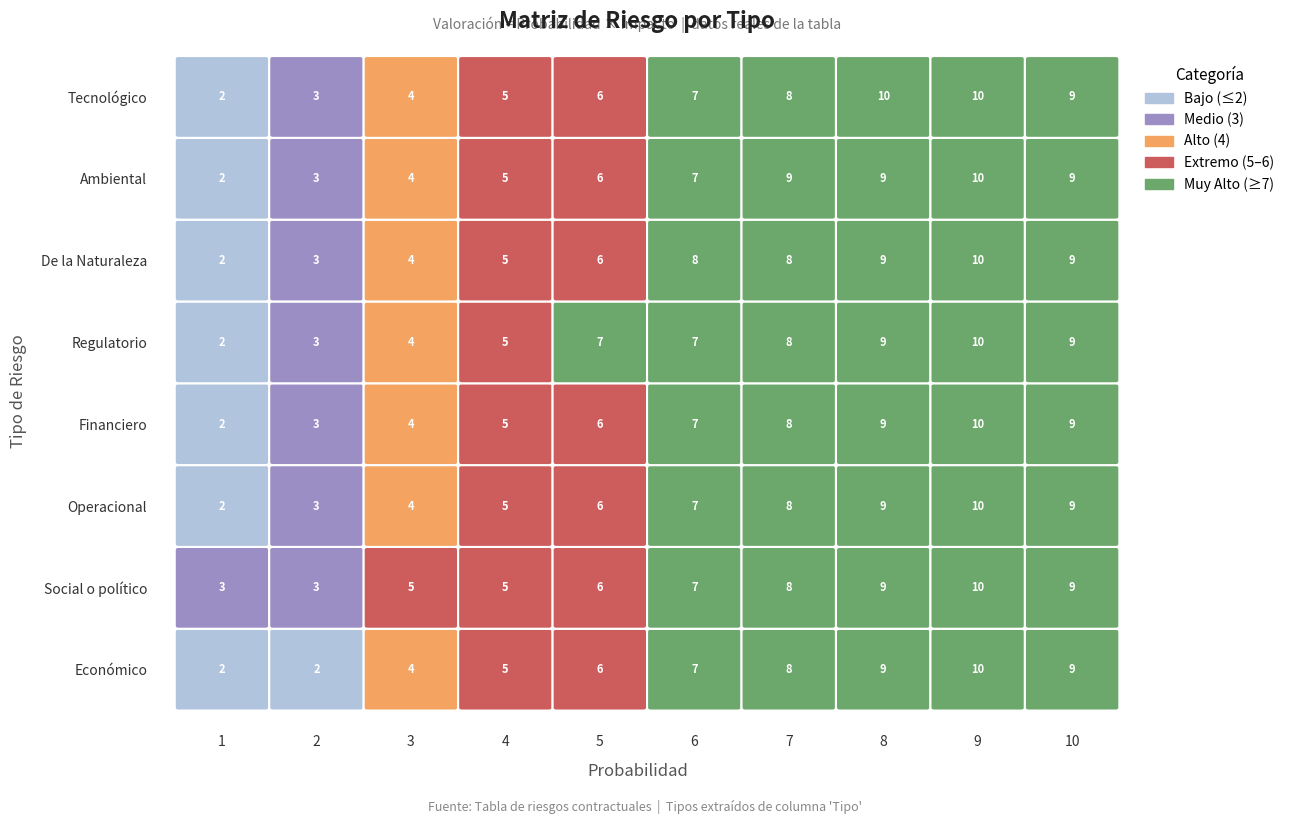

At which category does the chart reach its peak across all series?

9